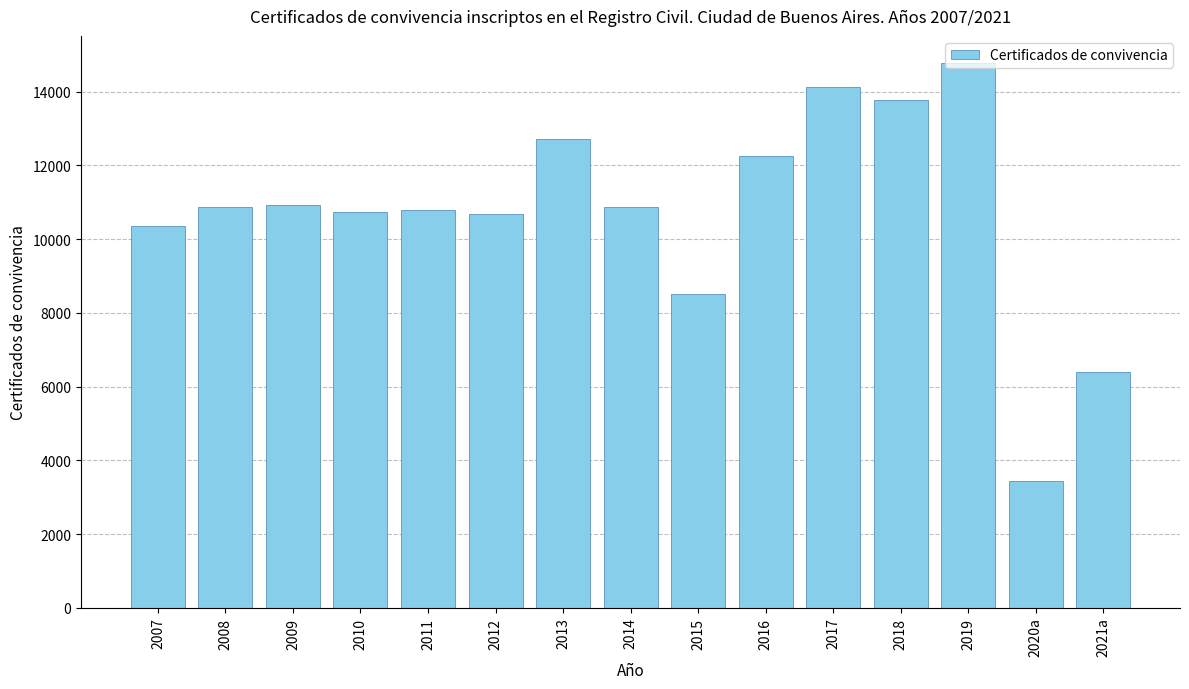

What value does the data have at 2021a, to the nearest 100?

6400